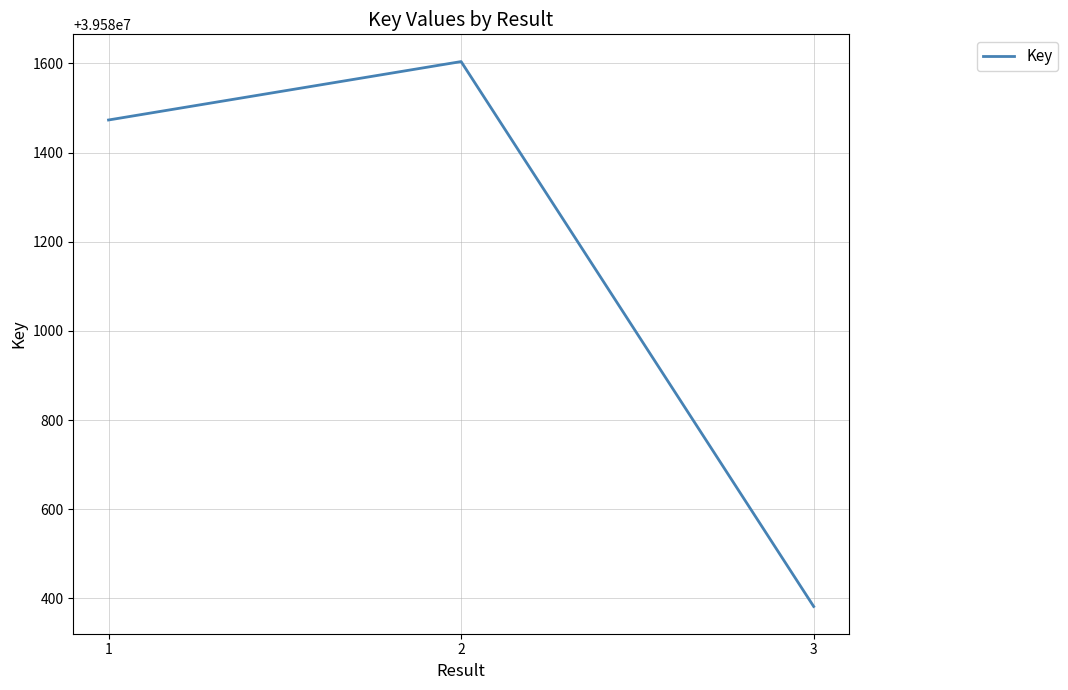

Rank the categories by value from highest to lowest.

2, 1, 3